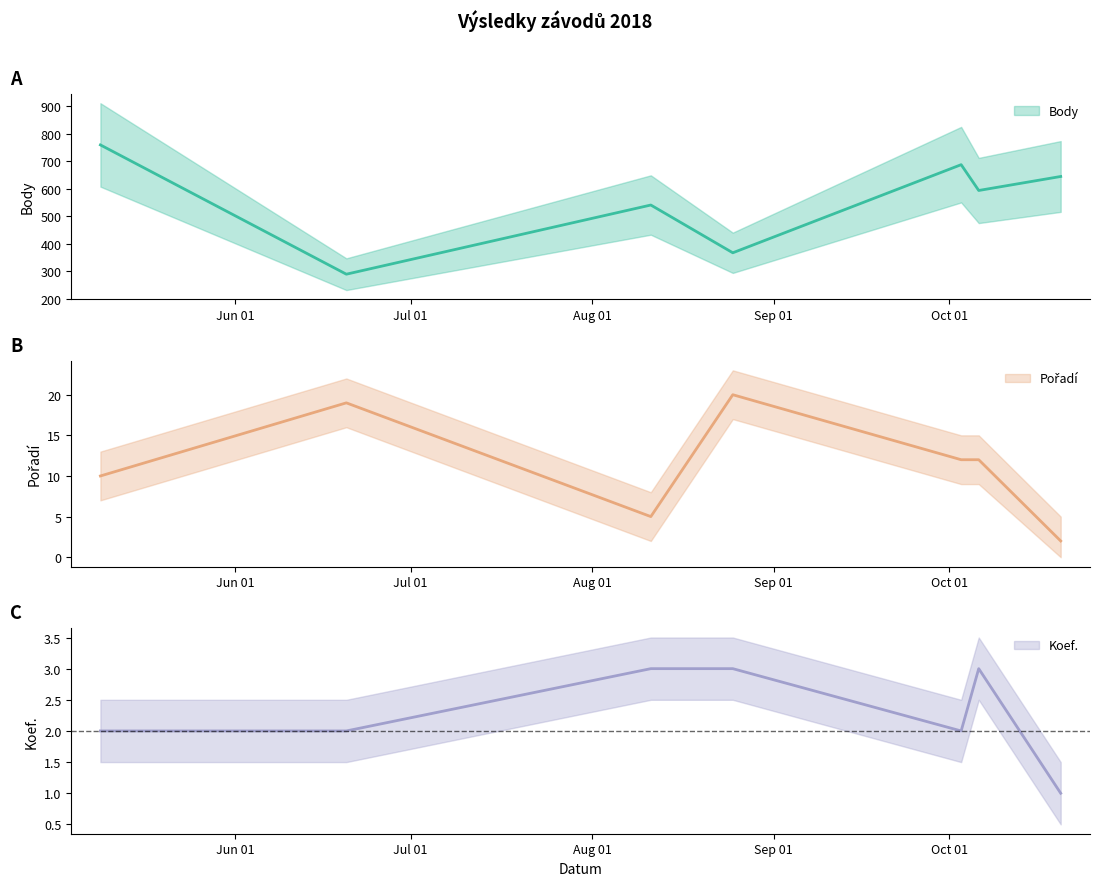

List the labels in order of Body value, smallest first.

2018-06-20, 2018-08-25, 2018-08-11, 2018-10-06, 2018-10-20, 2018-10-03, 2018-05-09